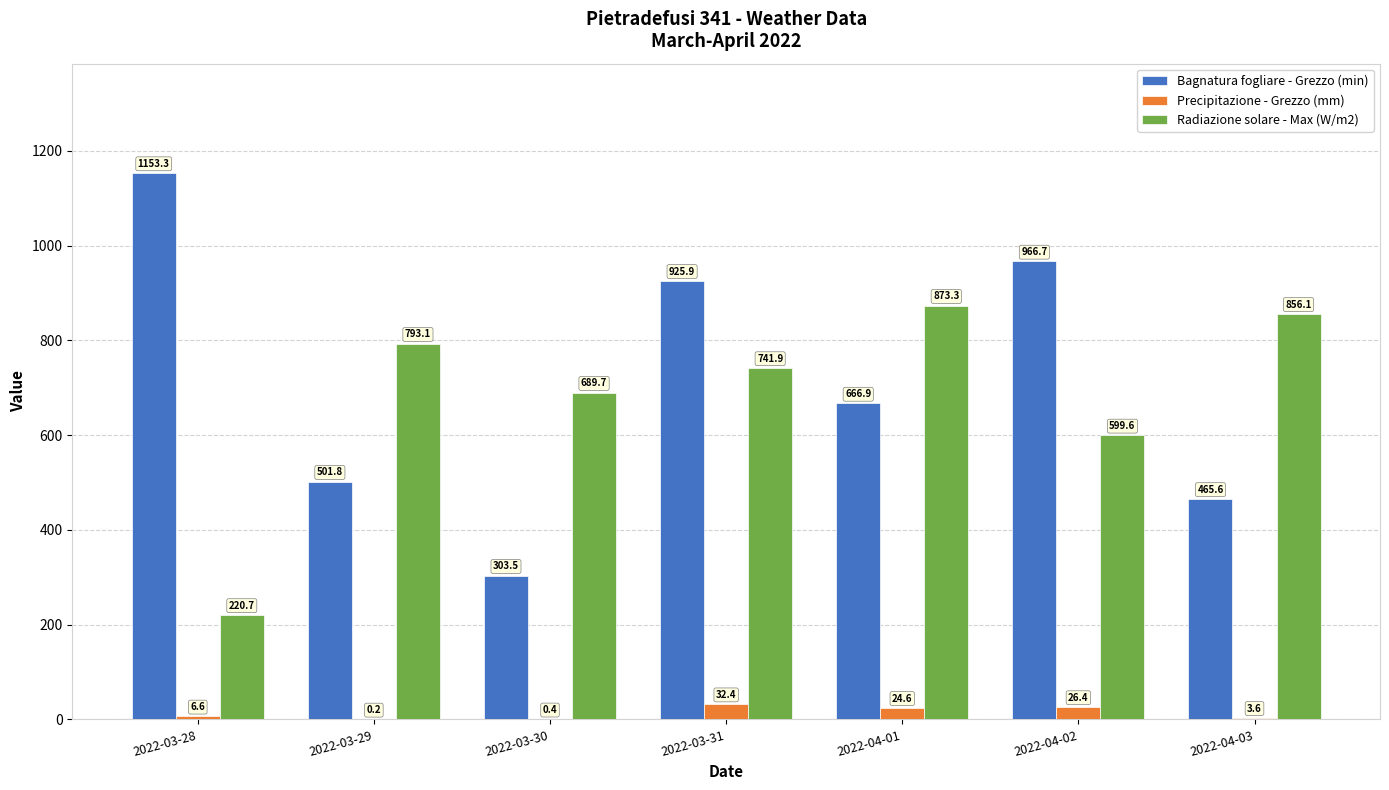

Which category has the highest value across all series?

2022-03-28